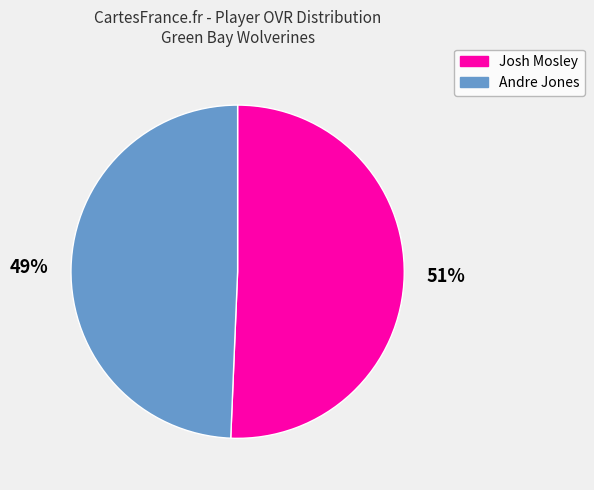

What is the ratio of the value at Josh Mosley to the value at Andre Jones?

1.0